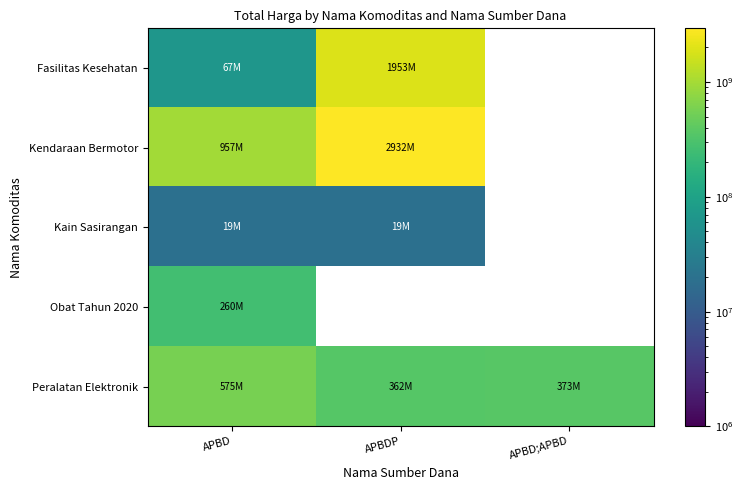

What is the average value of the Peralatan Elektronik series?

437073600.0